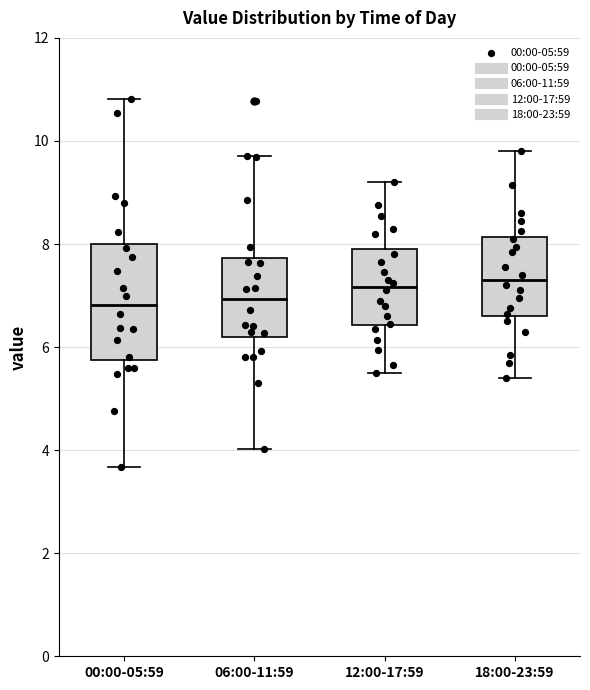

Where is the upper edge of the box for 06:00-11:59 on the y-axis? The values are not printed on the chart, so give them approximately, as read against the axis.

7.8